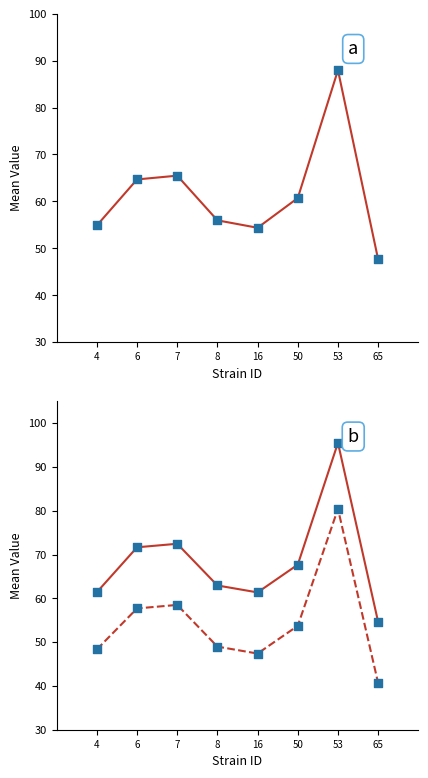

At which category is the sum across all series the highest?

53